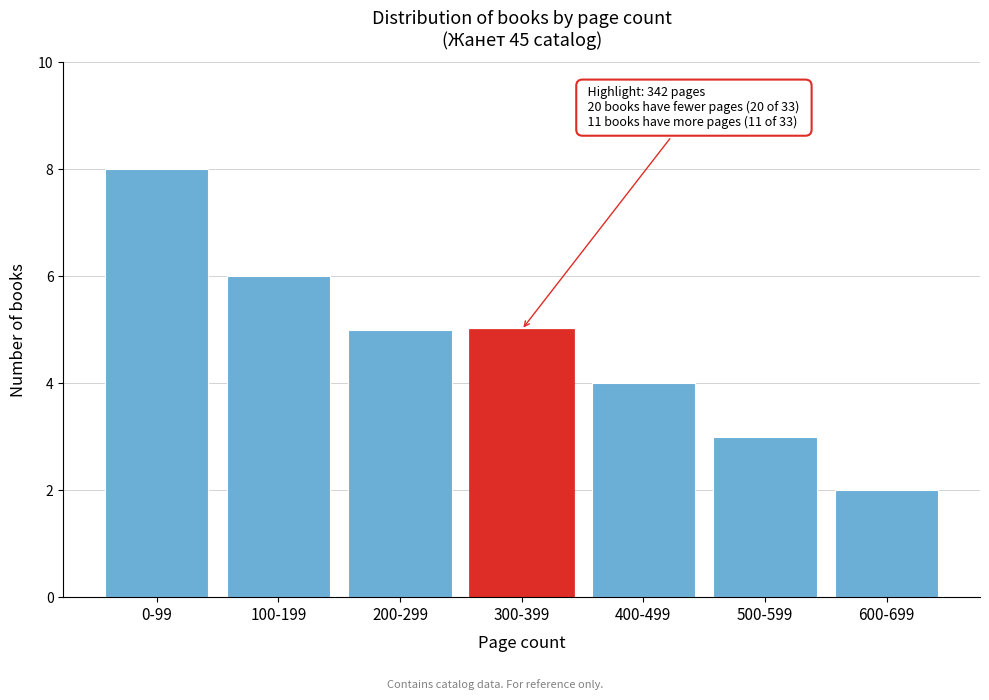

Reading right to left, list all the values displayed in this chart.

600-699=2	500-599=3	400-499=4	300-399=5	200-299=5	100-199=6	0-99=8